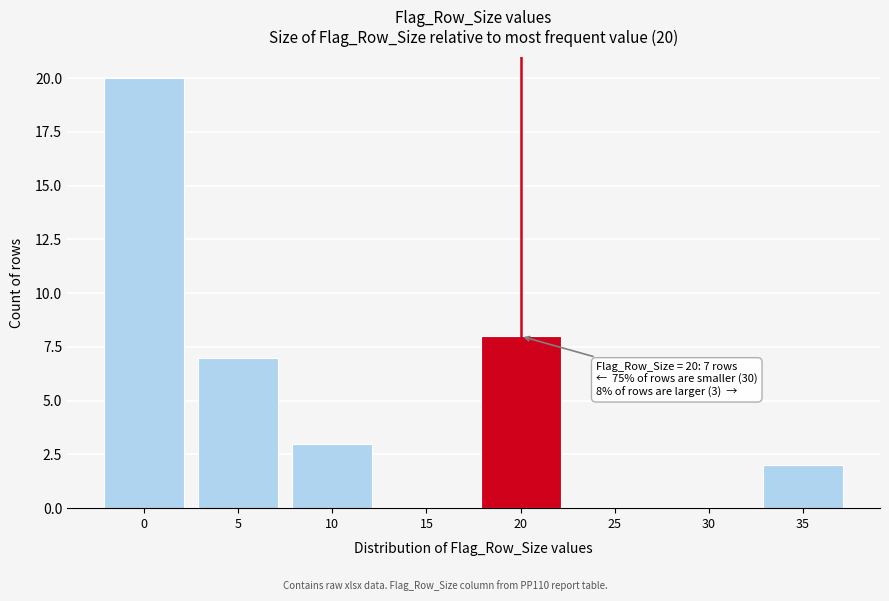

What is the sum of the values at 10 and 5?

10